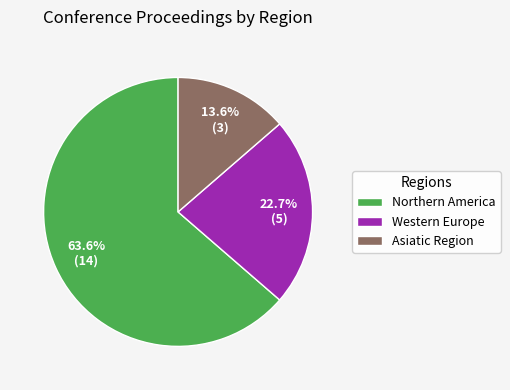

To the nearest percent, what portion does Northern America represent?

64%